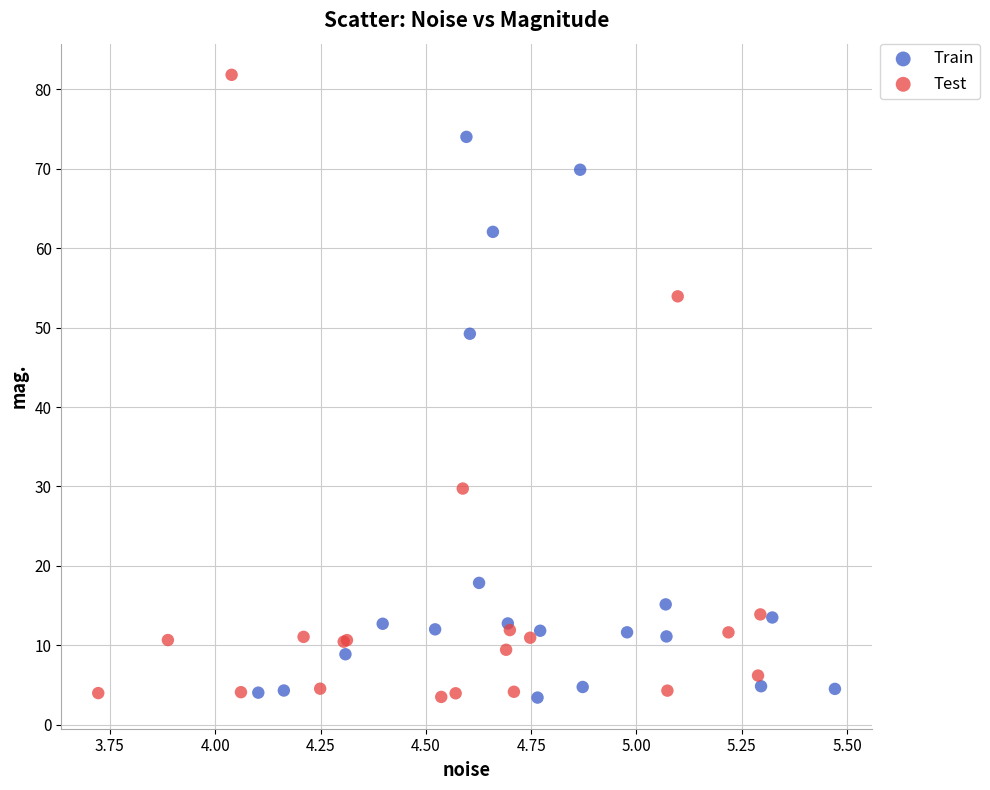

Which series has the widest spread of Y values?

Test